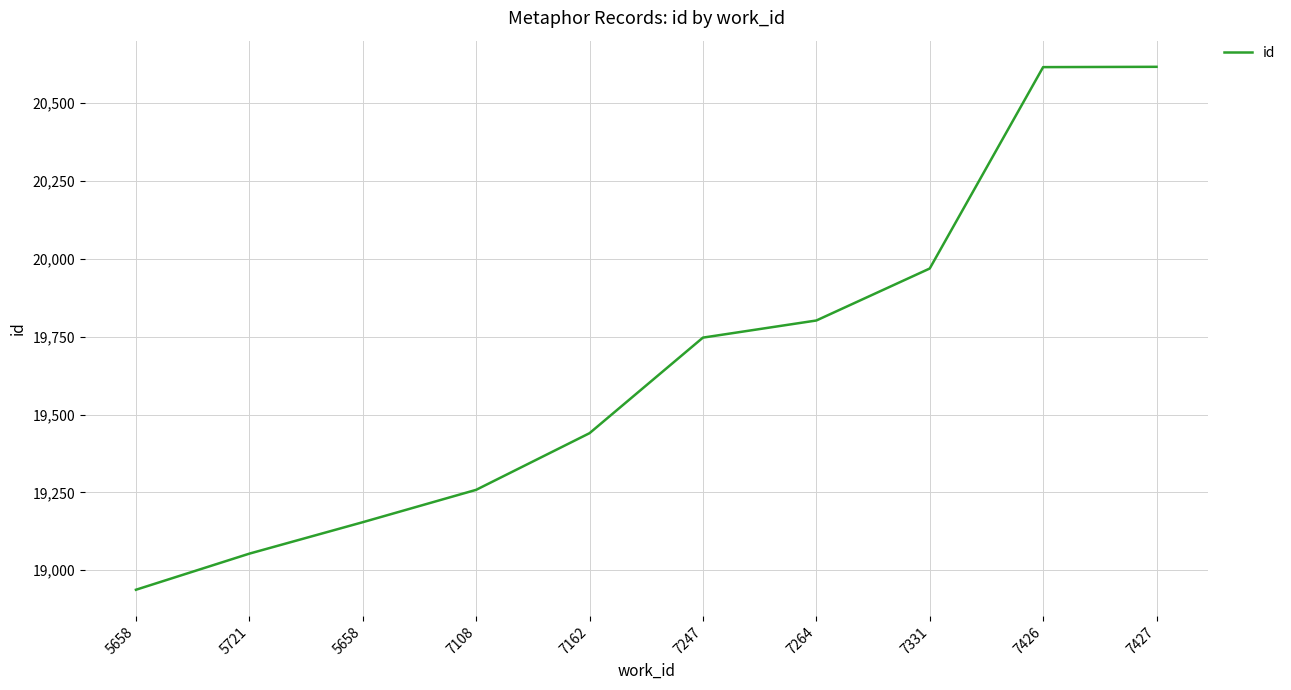

Reading left to right, extract all data points from this chart.

5658=18937	5721=19053	5658=19154	7108=19258	7162=19440	7247=19747	7264=19802	7331=19969	7426=20616	7427=20617